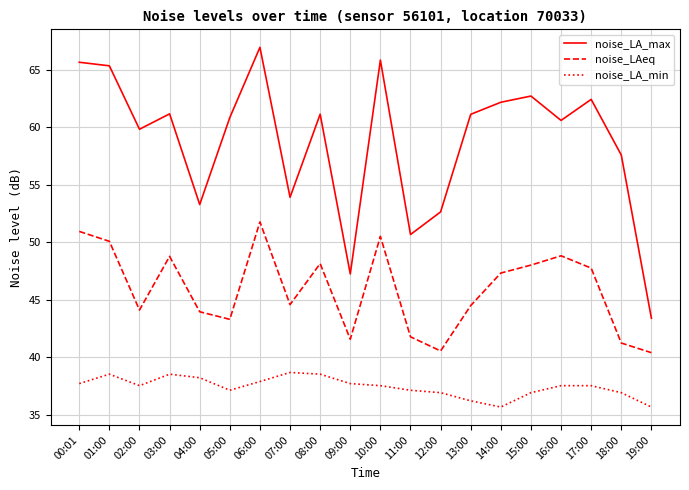

What is the sum of the noise_LA_max values at 13:00 and 01:00?

126.5